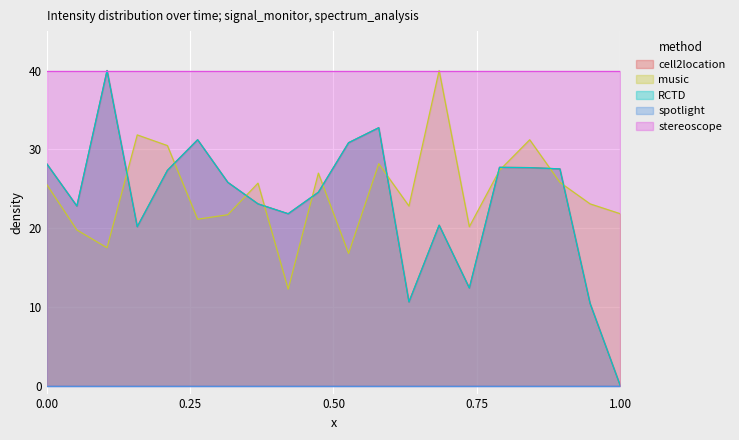

Does the chart display data point markers on the line(s)?

No